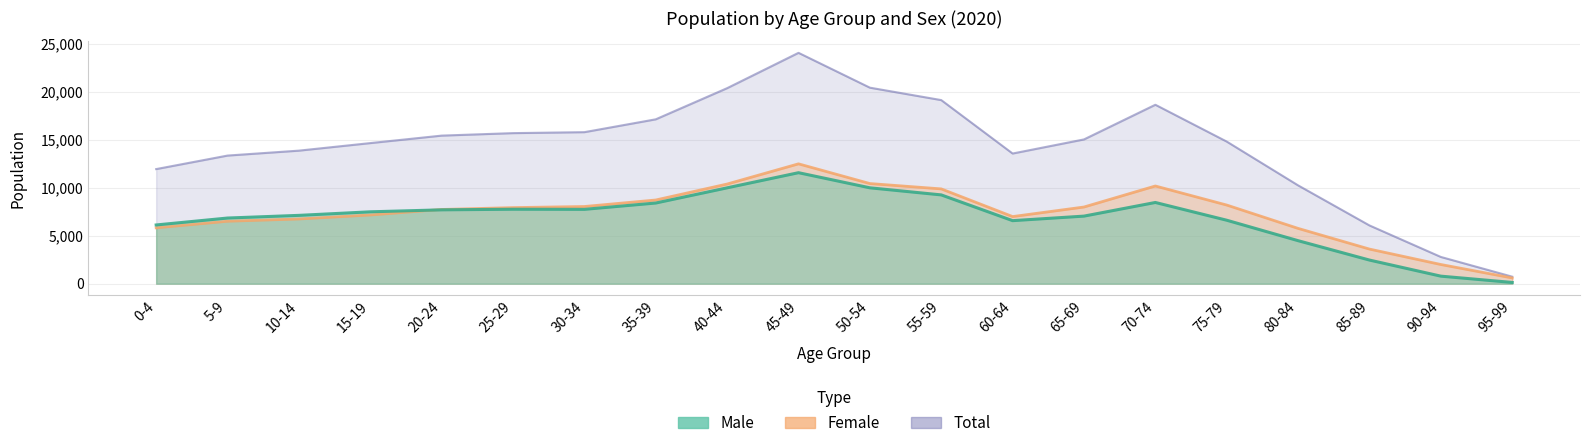

Which series has the widest spread of values?

Total